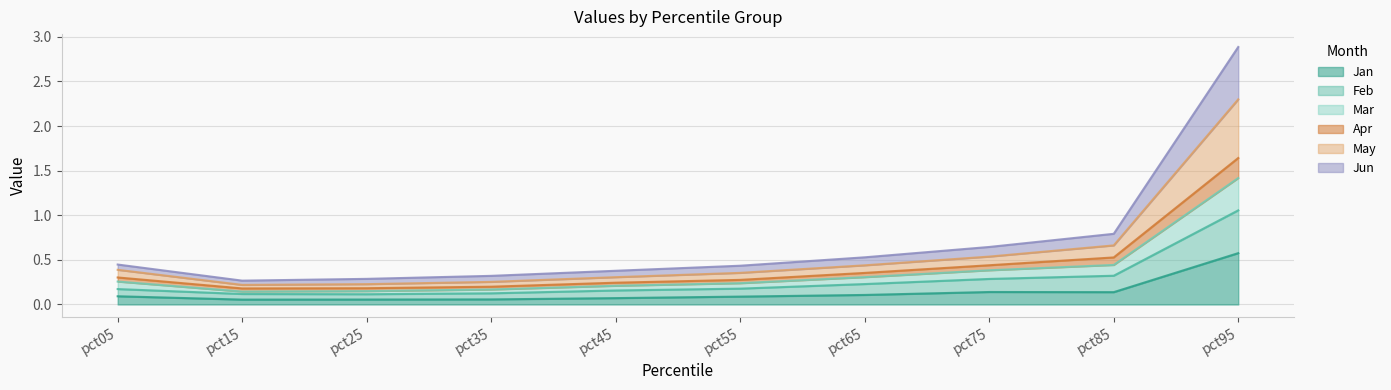

True or false: Apr has more than 0 points higher than both neighbors.

False